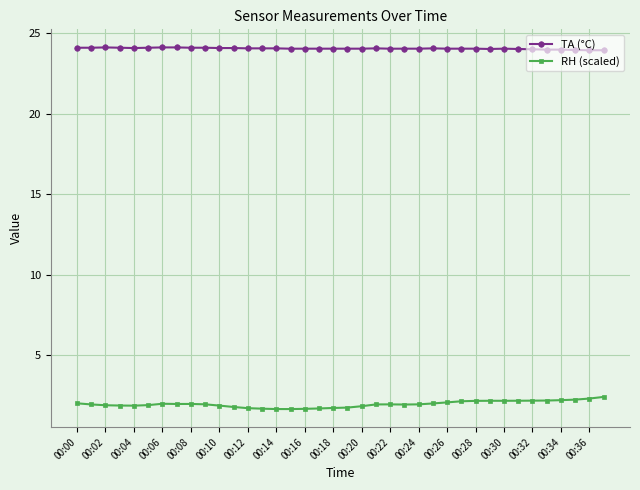

True or false: RH (scaled) and TA (°C) cross at least once.

False